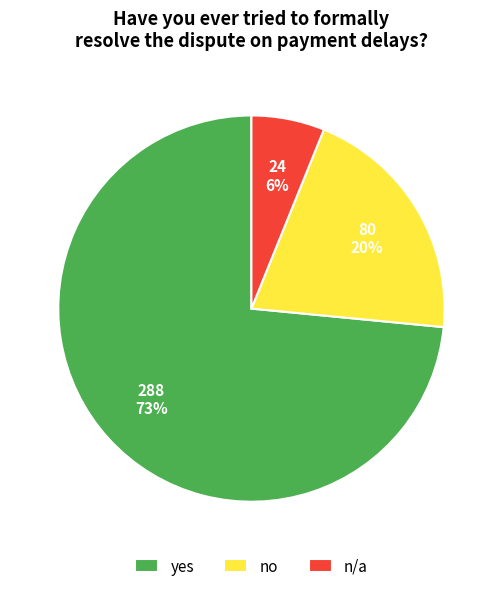

To the nearest percent, what portion does no represent?

20%